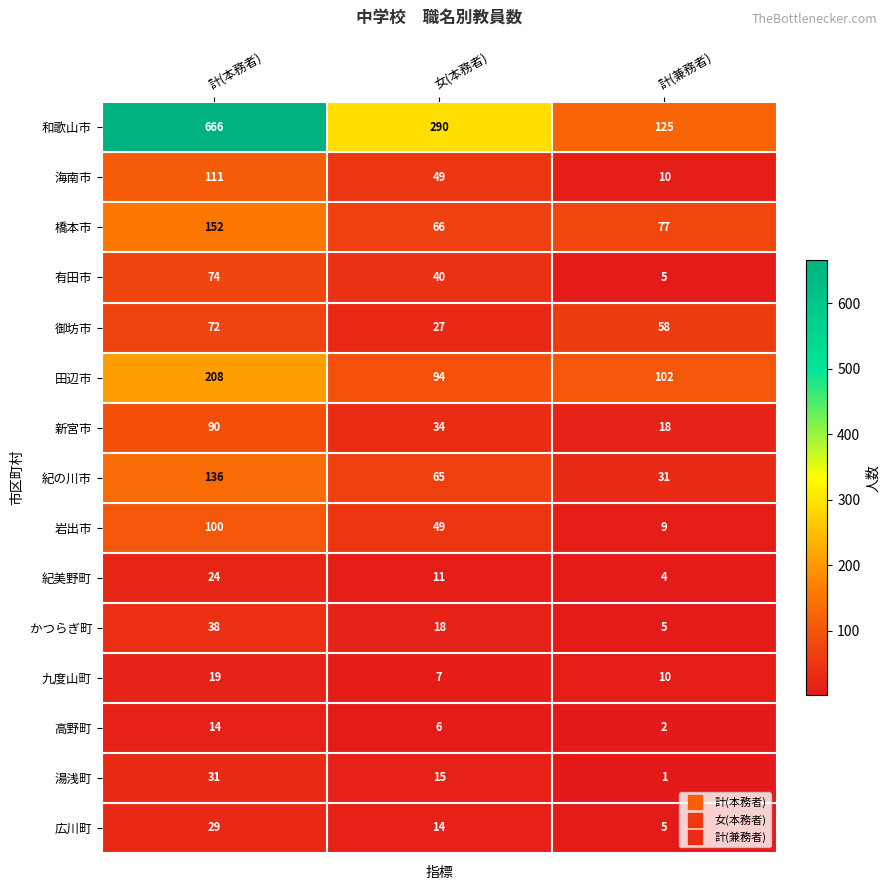

What is the difference between the highest and lowest values at 計(本務者)?

652